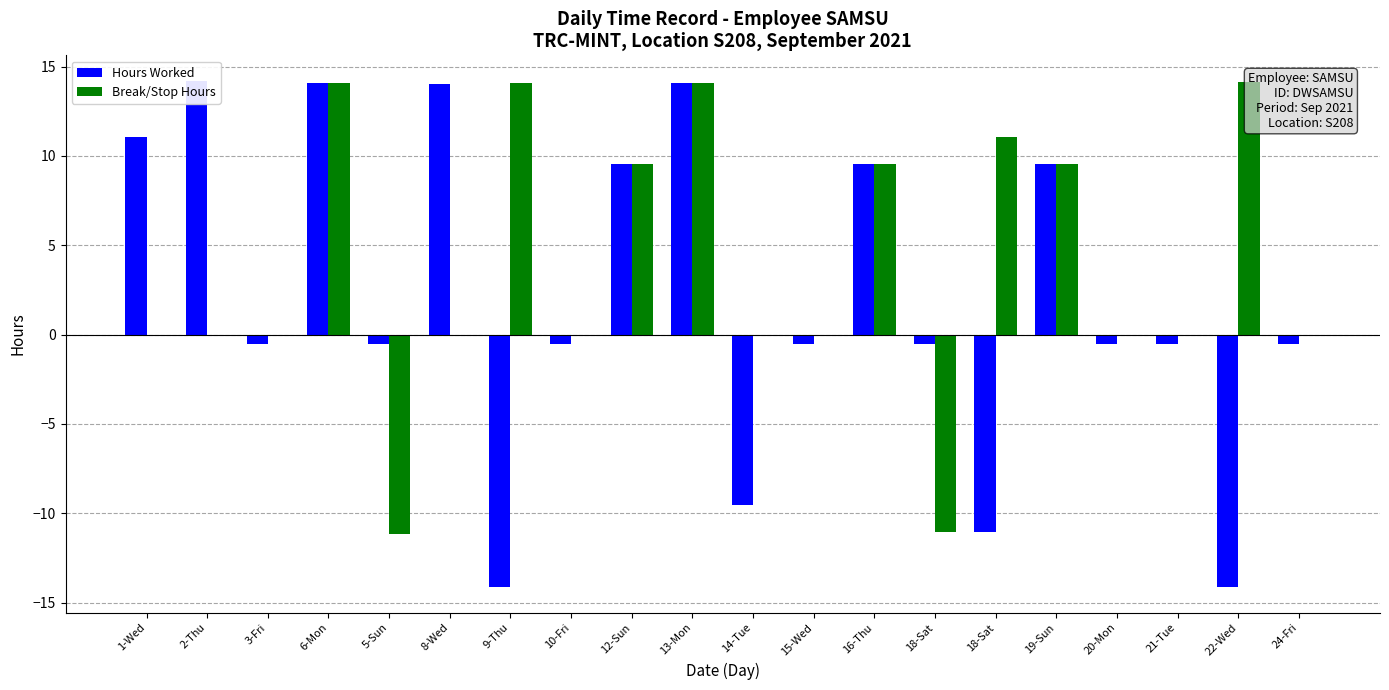

How many negative values does the Hours Worked series have?

12